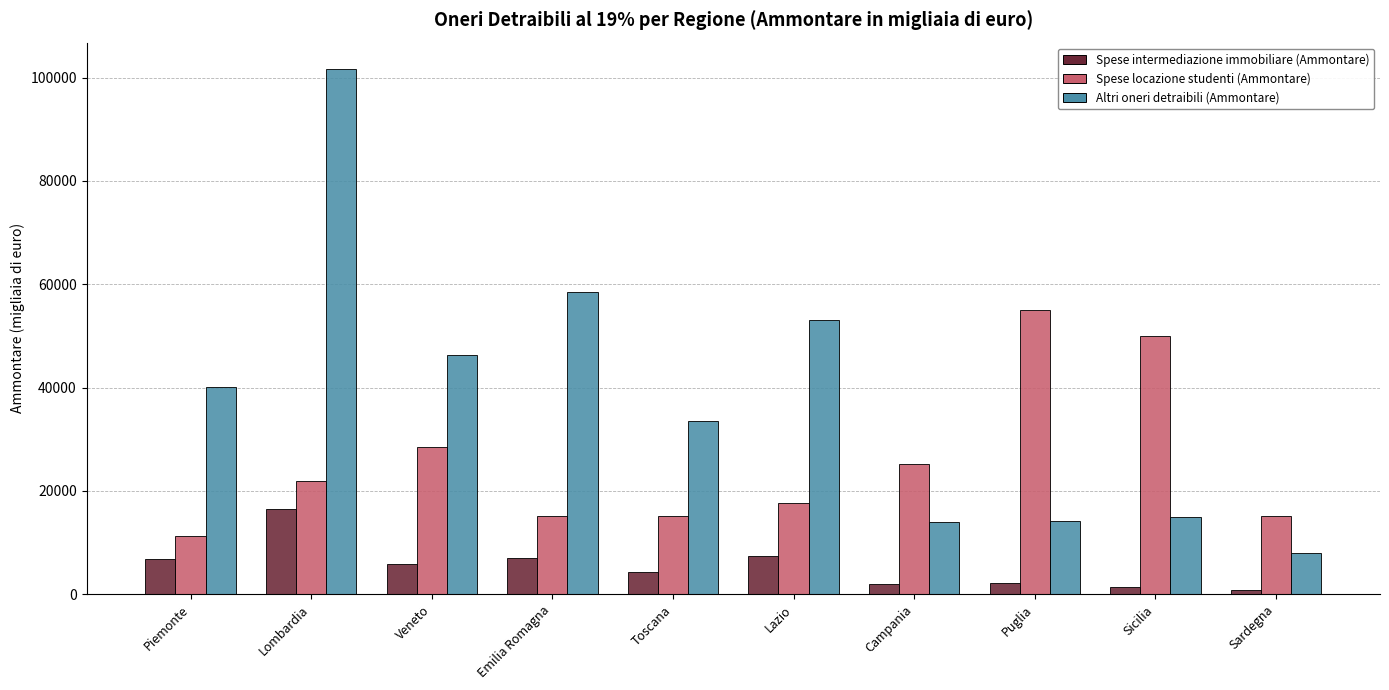

What is the greatest value displayed?

101689